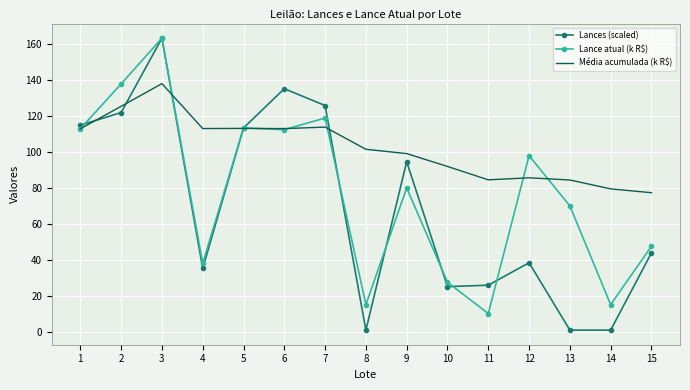

What is the sum of the Lances (scaled) values at 12 and 10?

63.4